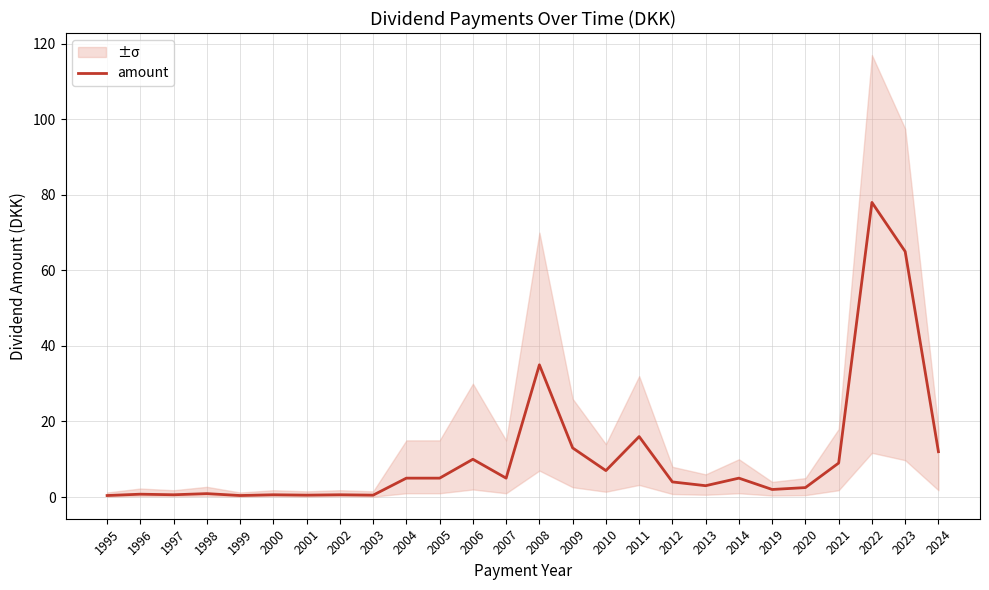

True or false: the data shows 1.3 at 2005.

False